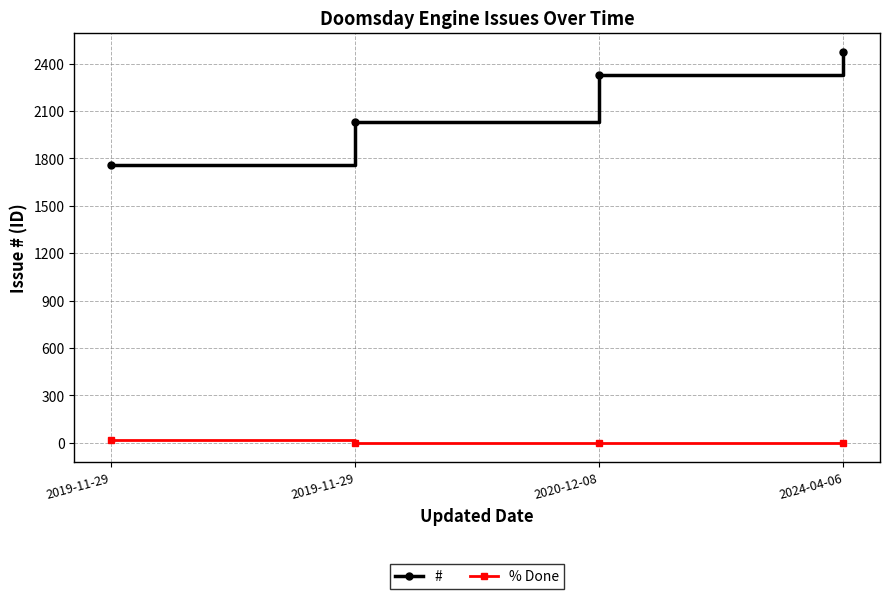

Reading left to right, what are all the values shown in this chart?

#: 1757	2028	2328	2472
% Done: 20	0	0	0